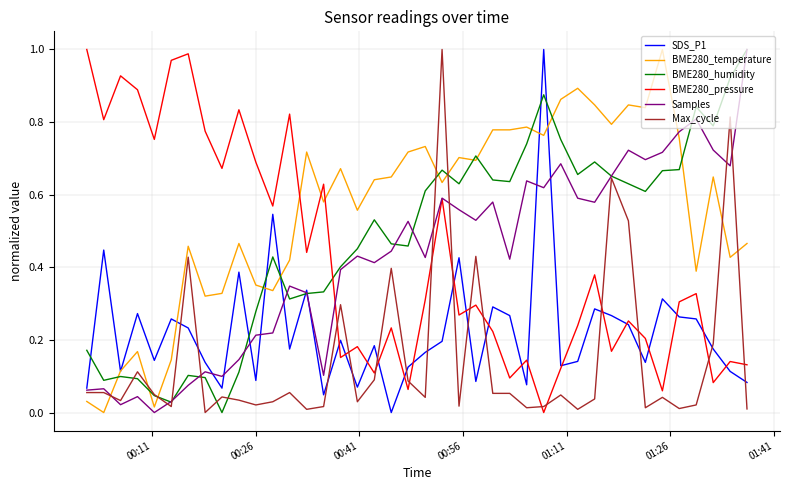

In BME280_humidity, how many points are higher than both neighbors (excluding endpoints)?

9